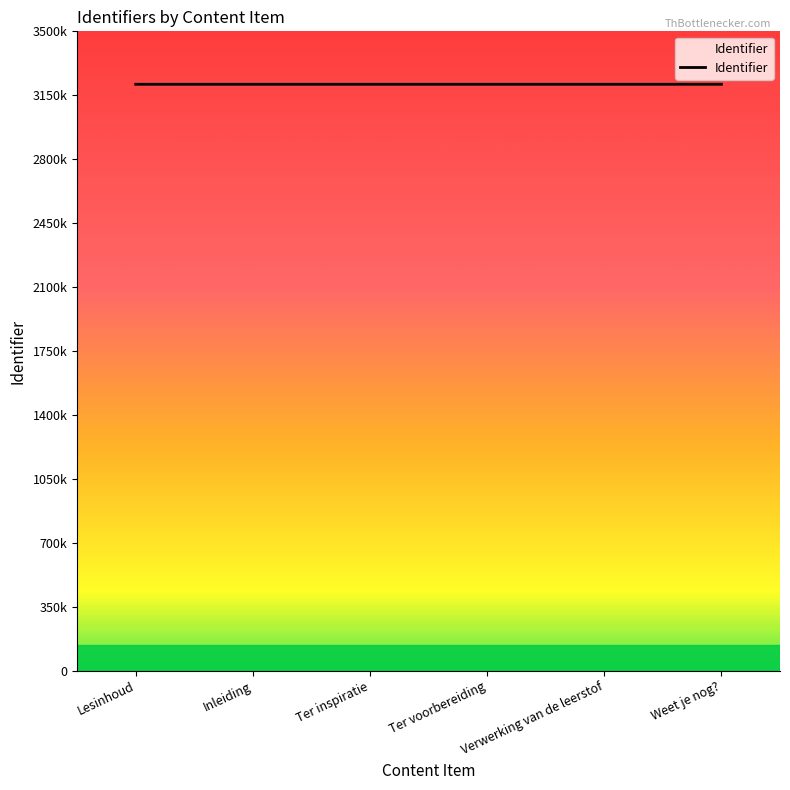

What is the label of the 1st point from the right?

Weet je nog?